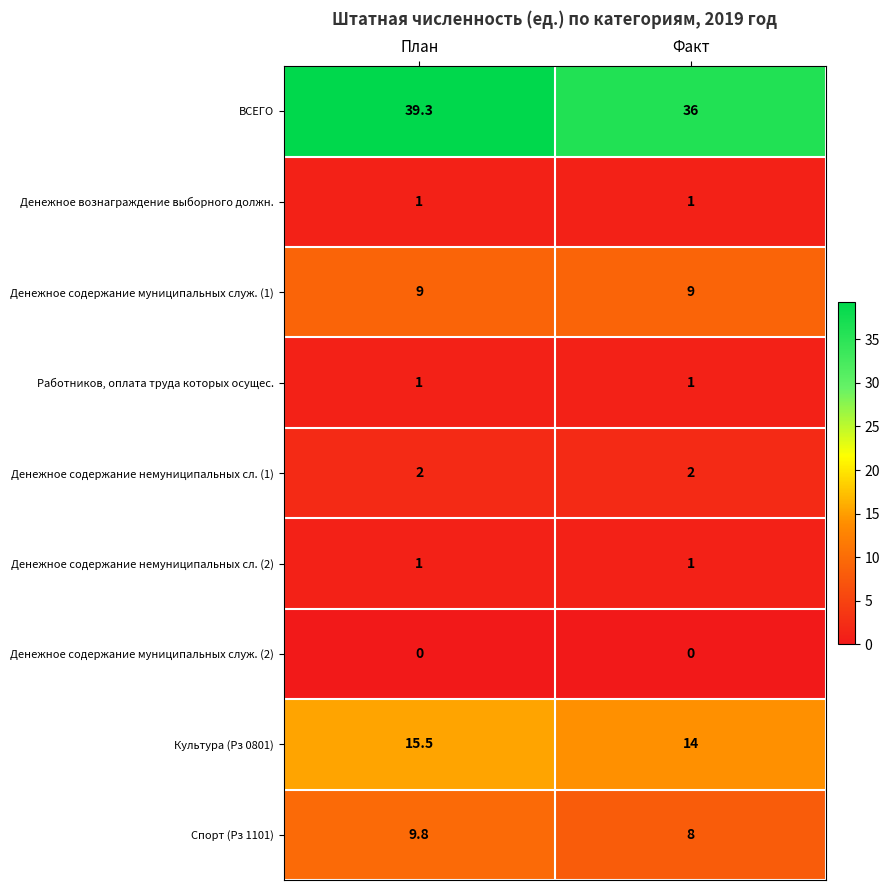

At which category is the sum across all series the highest?

План